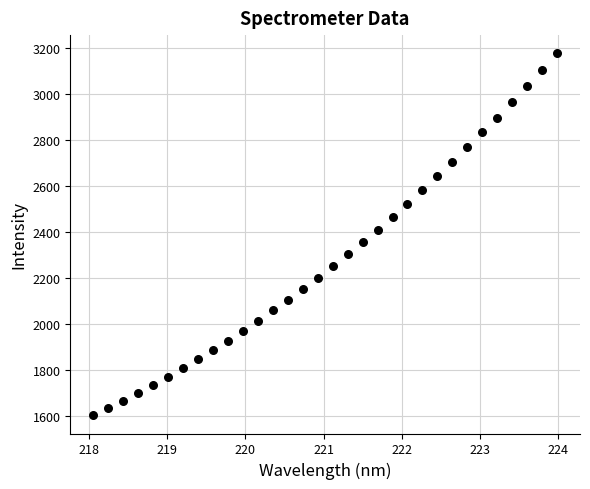

What is the range of Y values (max minus min)?

1574.3